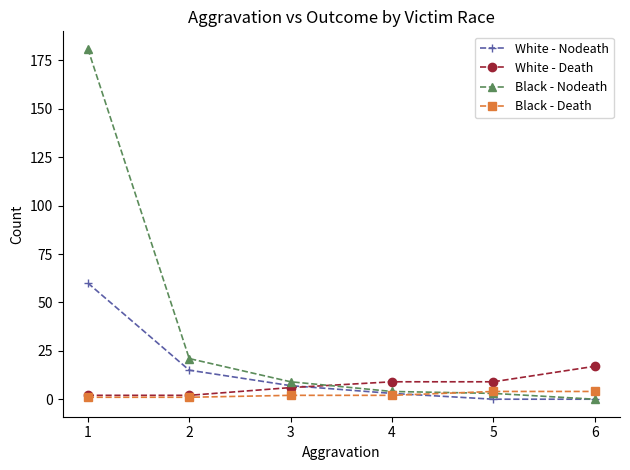

List the series in order of their peak value, highest first.

Black - Nodeath, White - Nodeath, White - Death, Black - Death